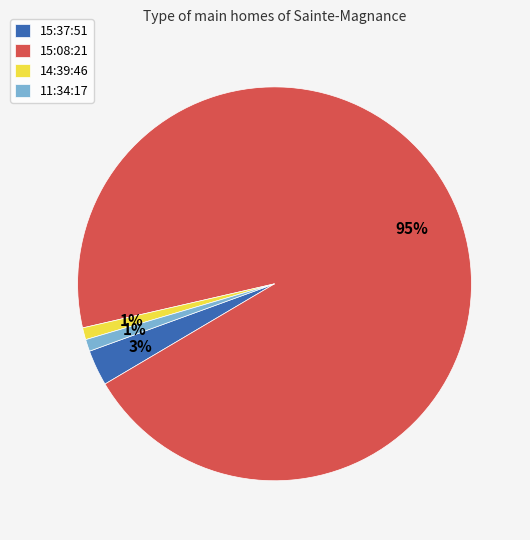

What is the ratio of the value at 15:37:51 to the value at 11:34:17?

3.0